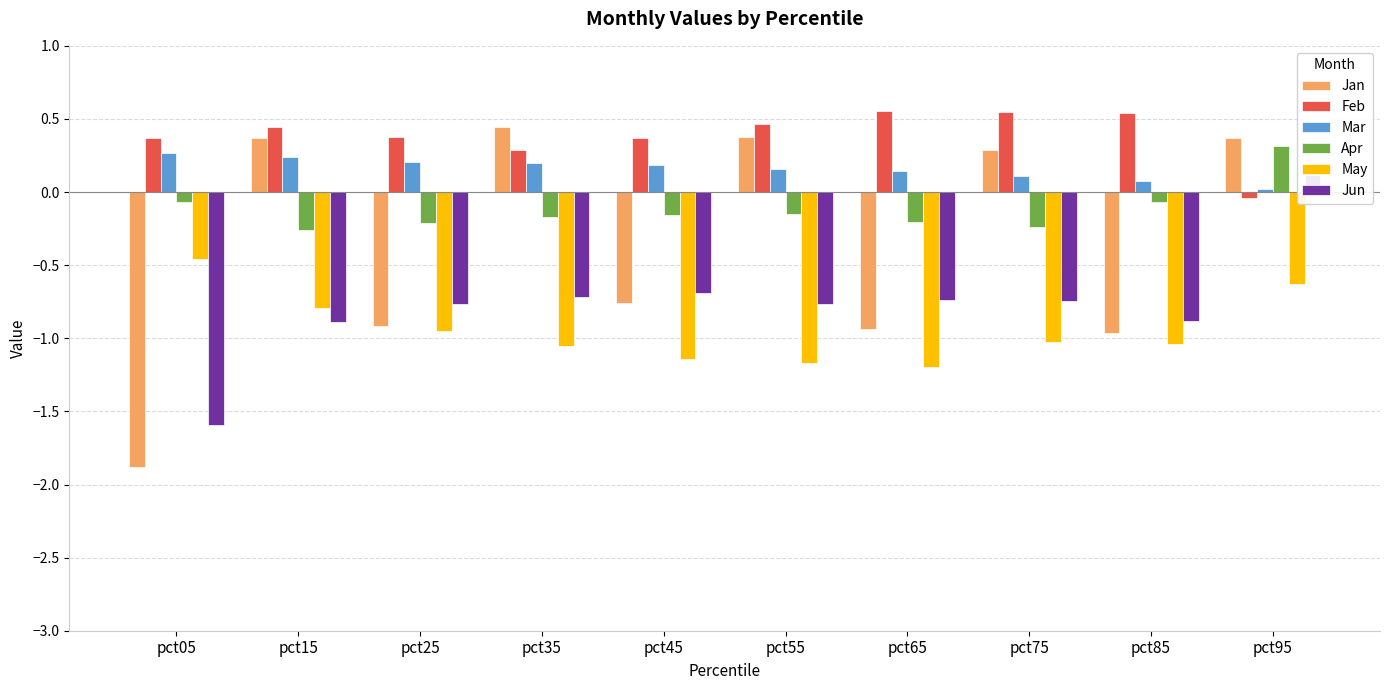

What is the difference between the maximum and minimum values in the Apr series?

0.6